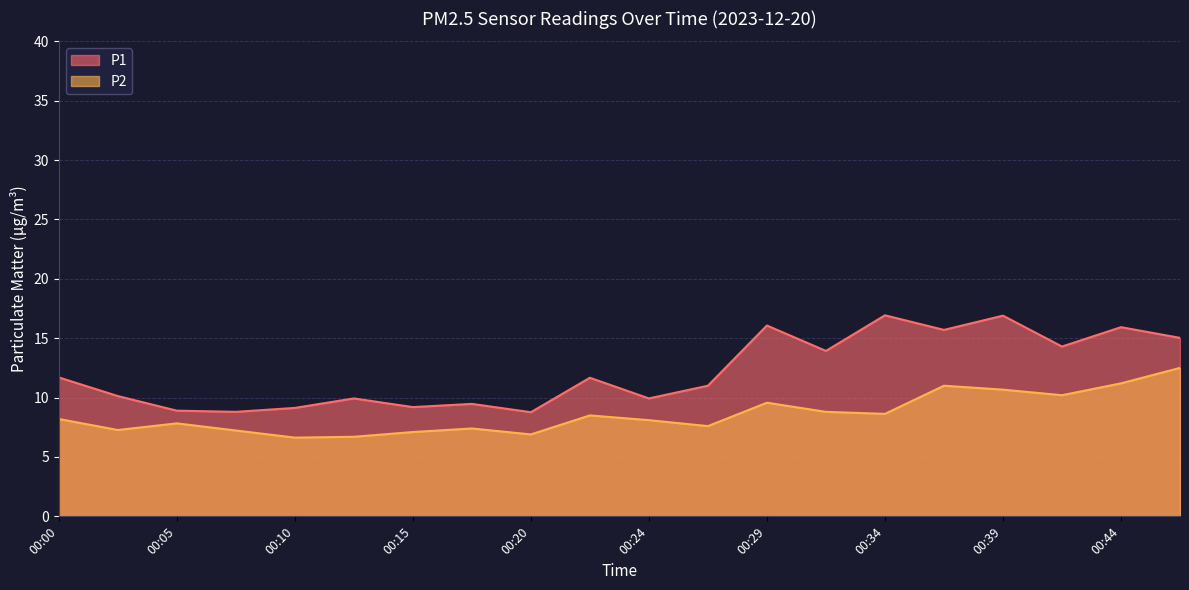

What is the total value across all series at 00:27?

18.6